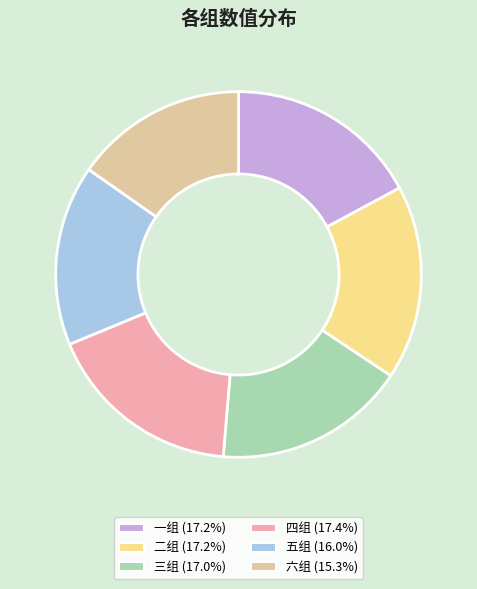

Does any single category account for the majority?

No